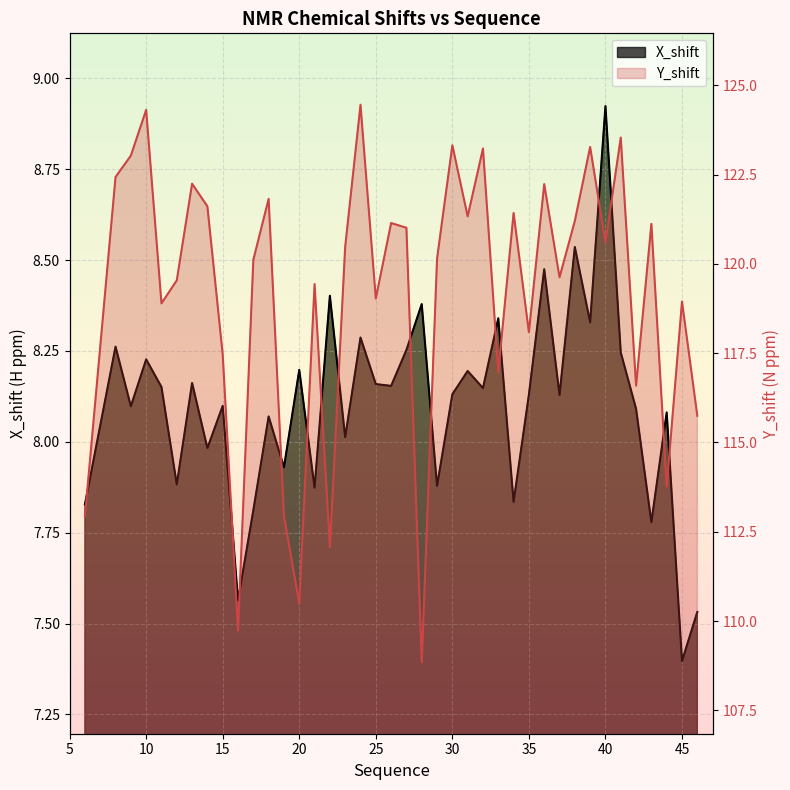

Is it true that Y_shift equals 120.6 at 40?

True